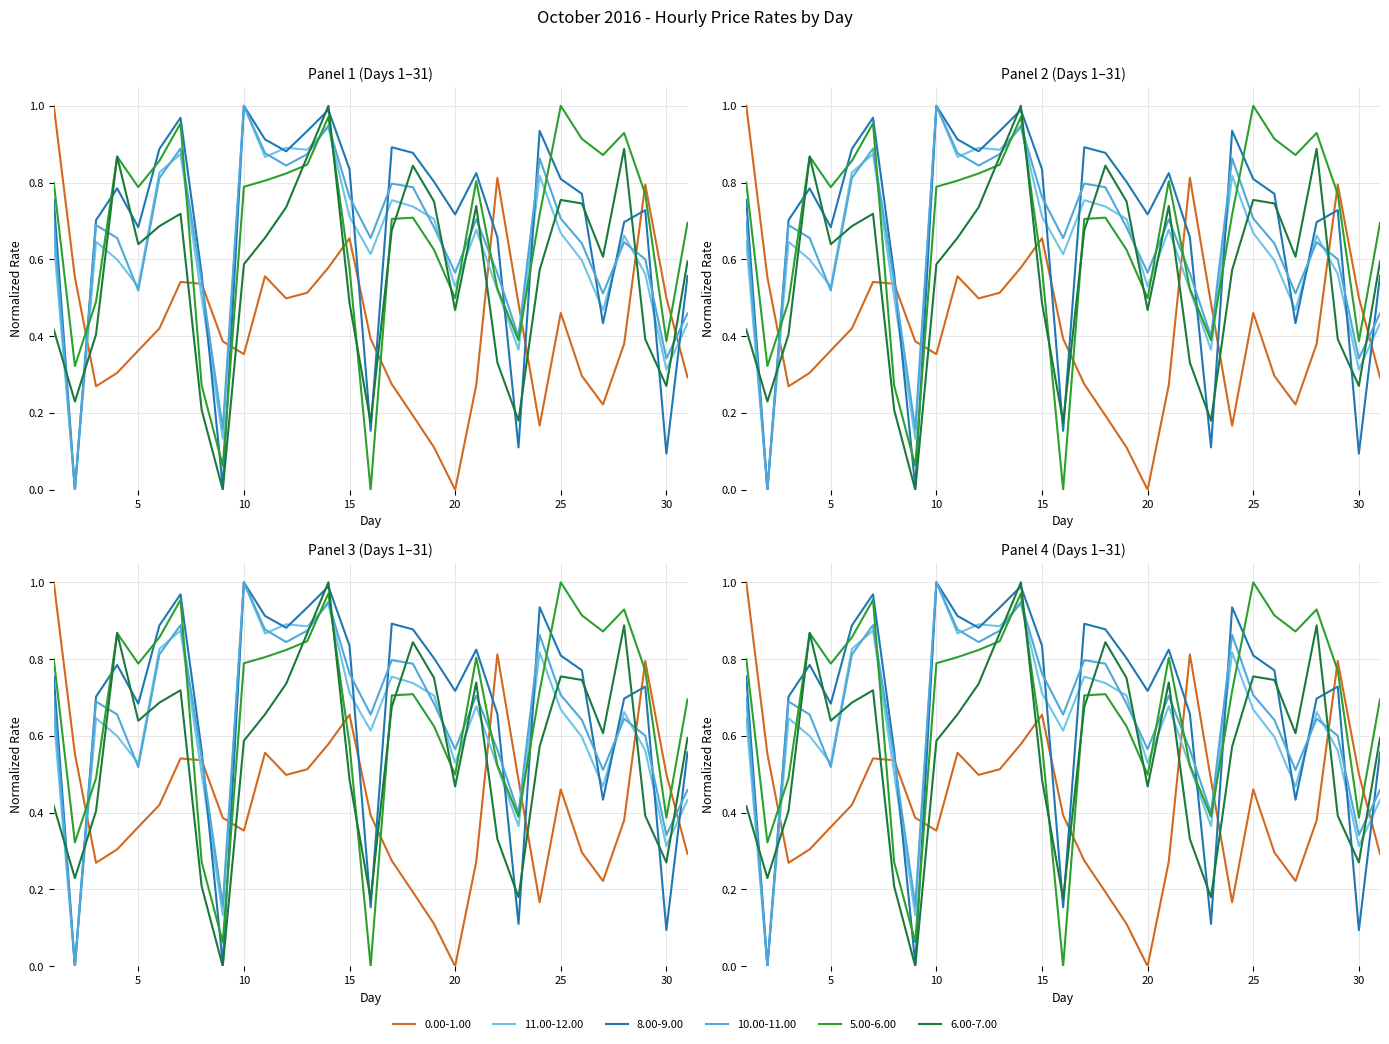

How many lines are shown in the chart?

6